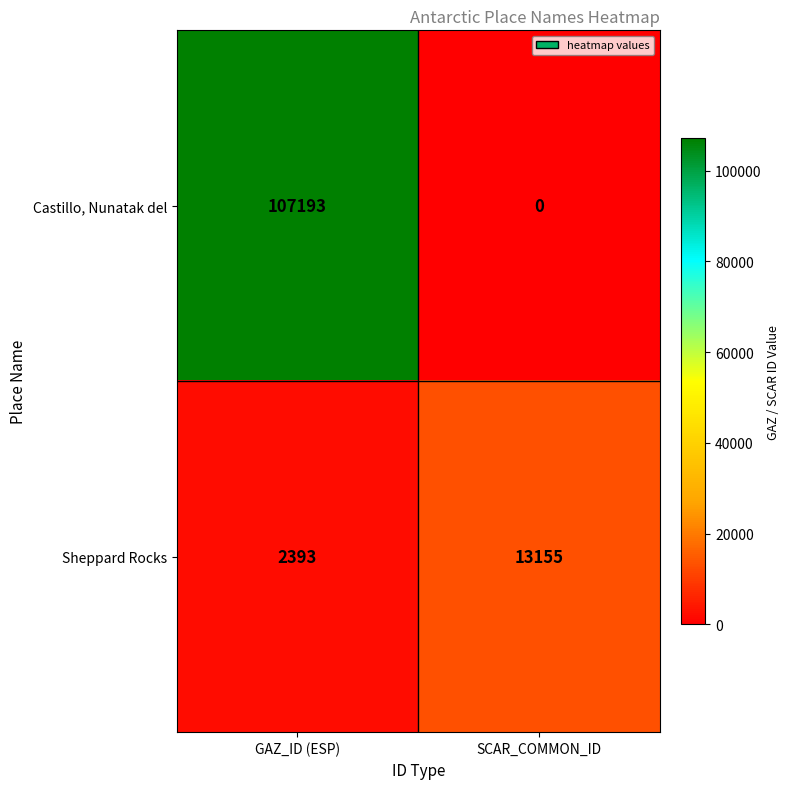

What is the difference between the maximum and minimum values in the Castillo, Nunatak del series?

107193